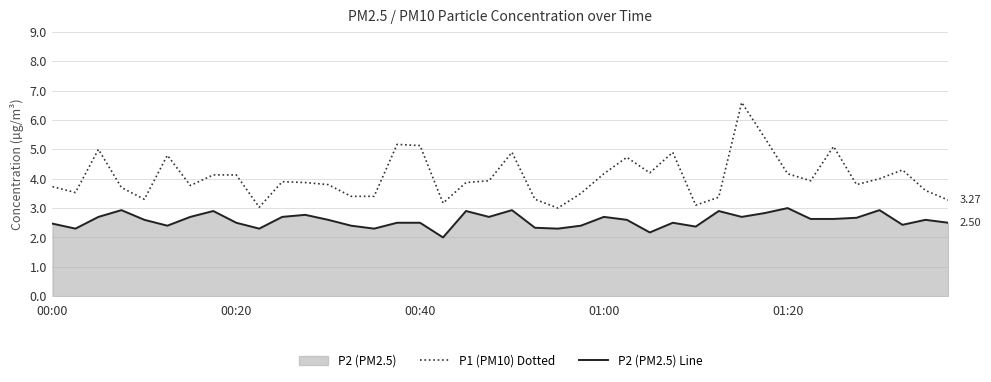

The value of P1 (PM10) Dotted at 23 is 3.5. True or false?

True